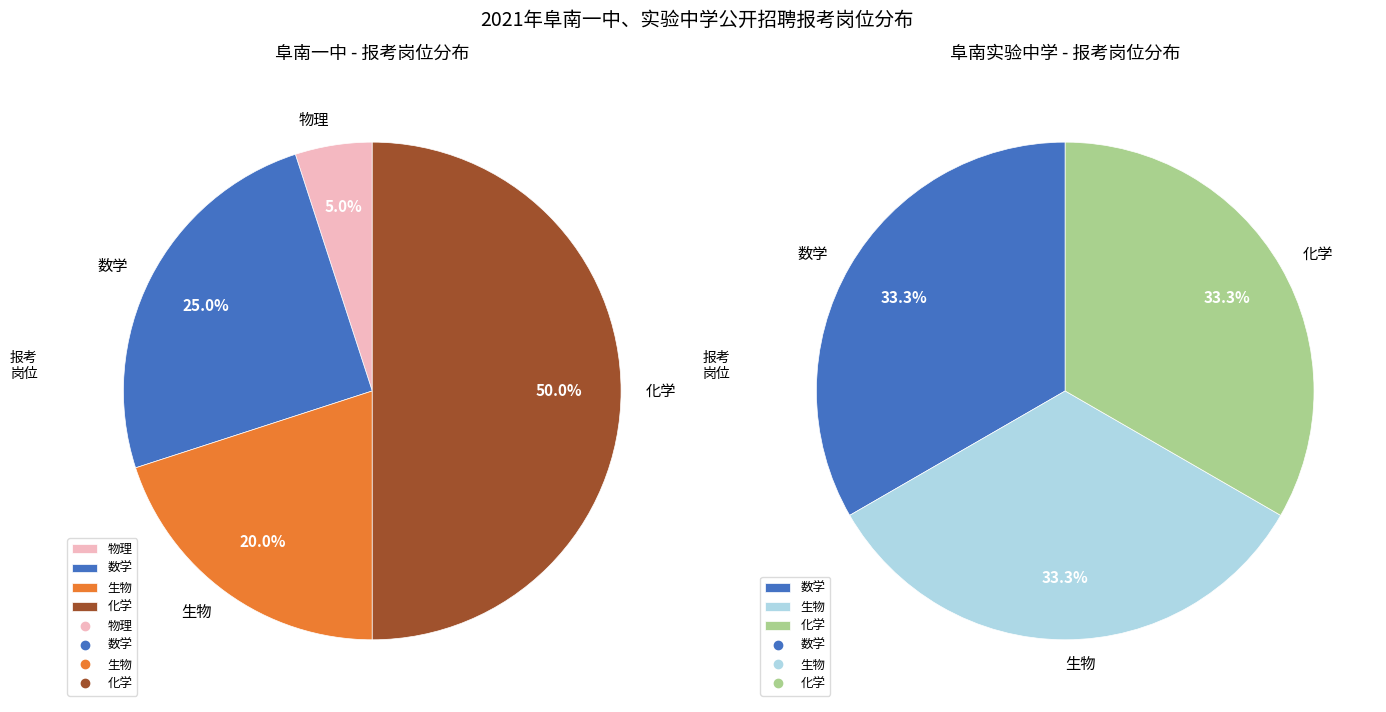

What percentage is the 生物 slice, to the nearest percent?

33%